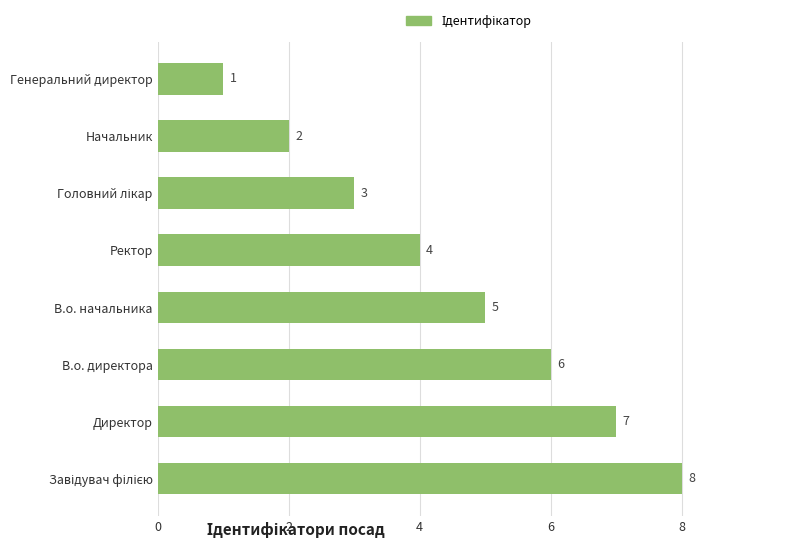

How many values are between 3 and 7?

5